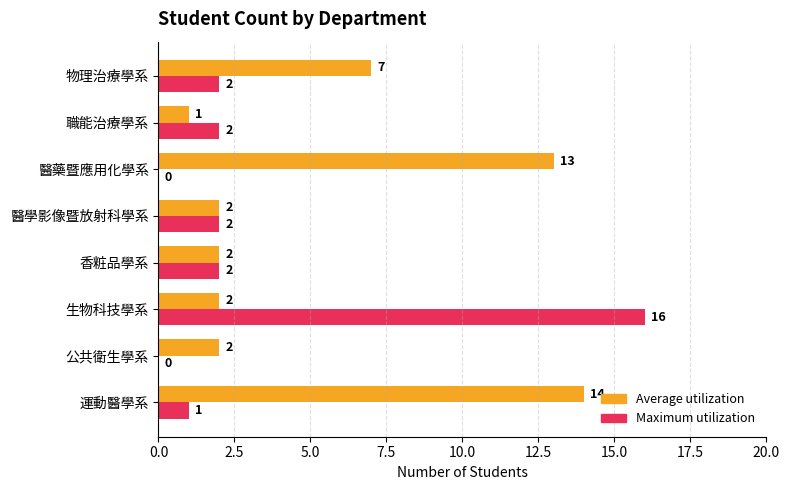

What is the sum of all Maximum utilization values?

25